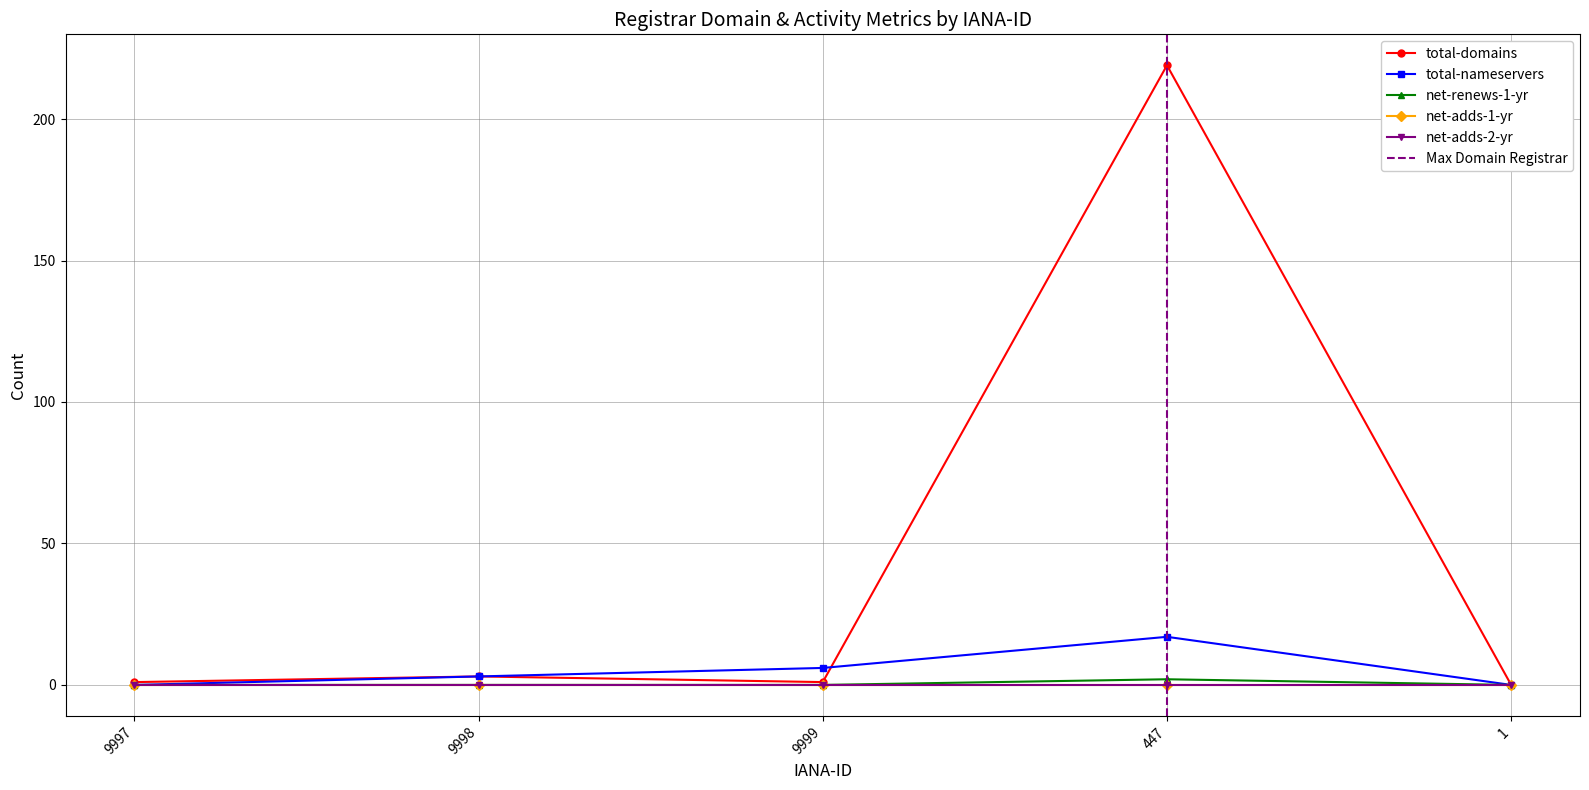

Is it true that total-nameservers equals 1 at 9998?

False